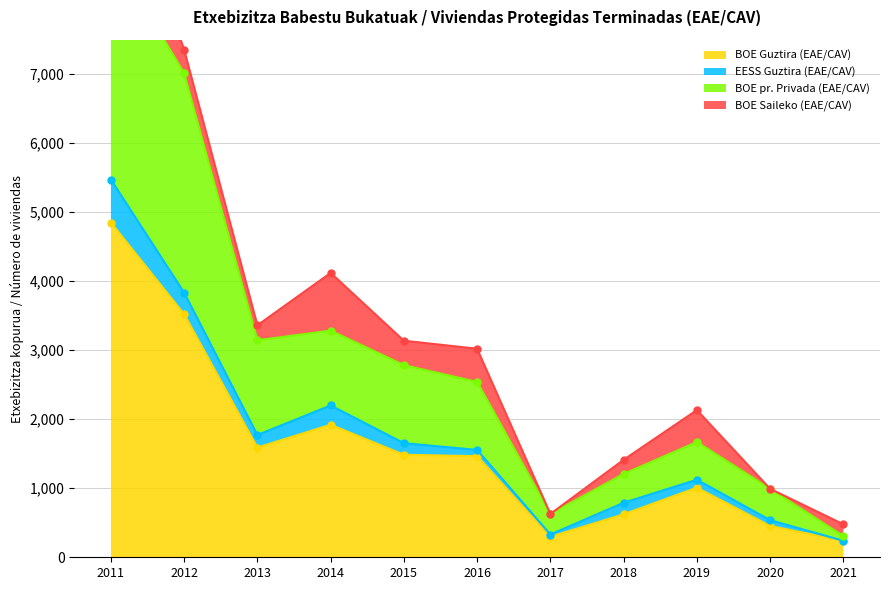

How many data points in BOE pr. Privada (EAE/CAV) are above 2541?

5